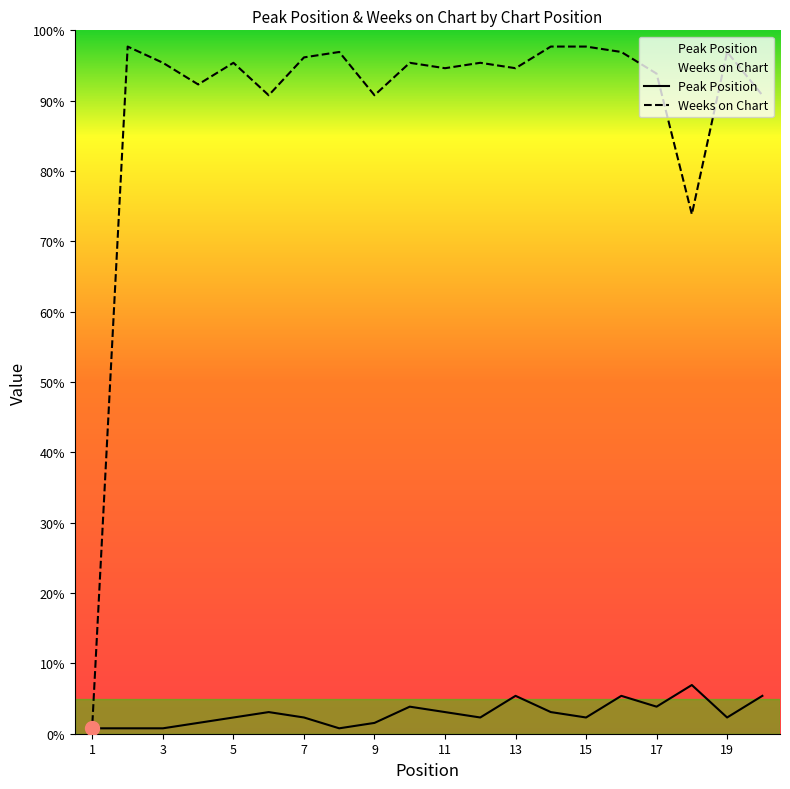

True or false: Weeks on Chart and Peak Position cross at least once.

False